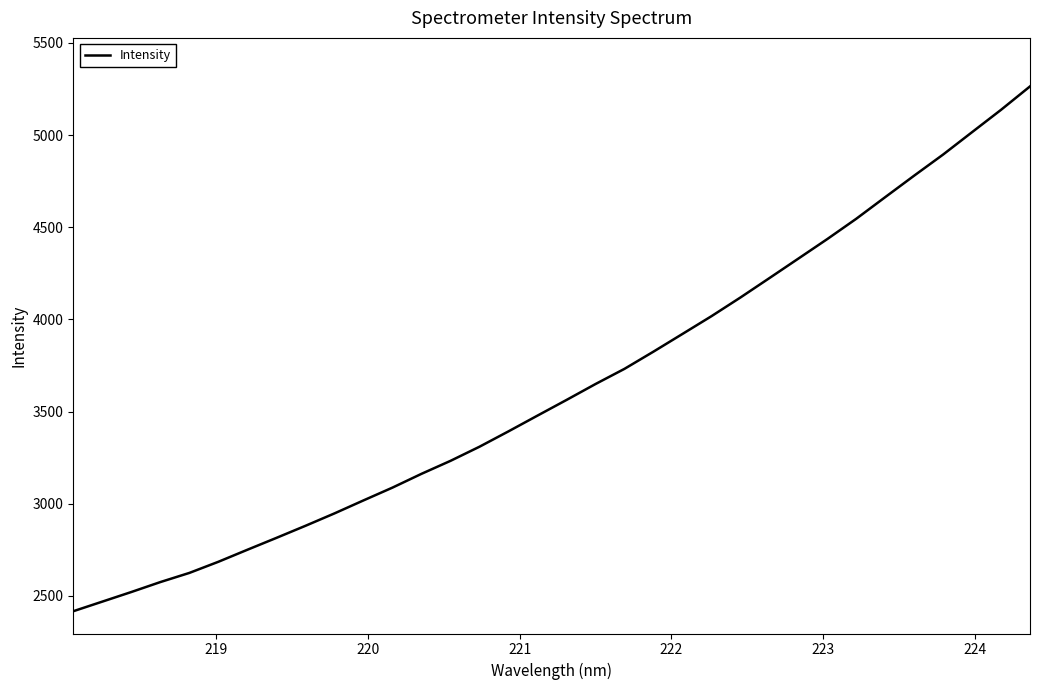

What is the maximum value shown in the chart?

5264.2